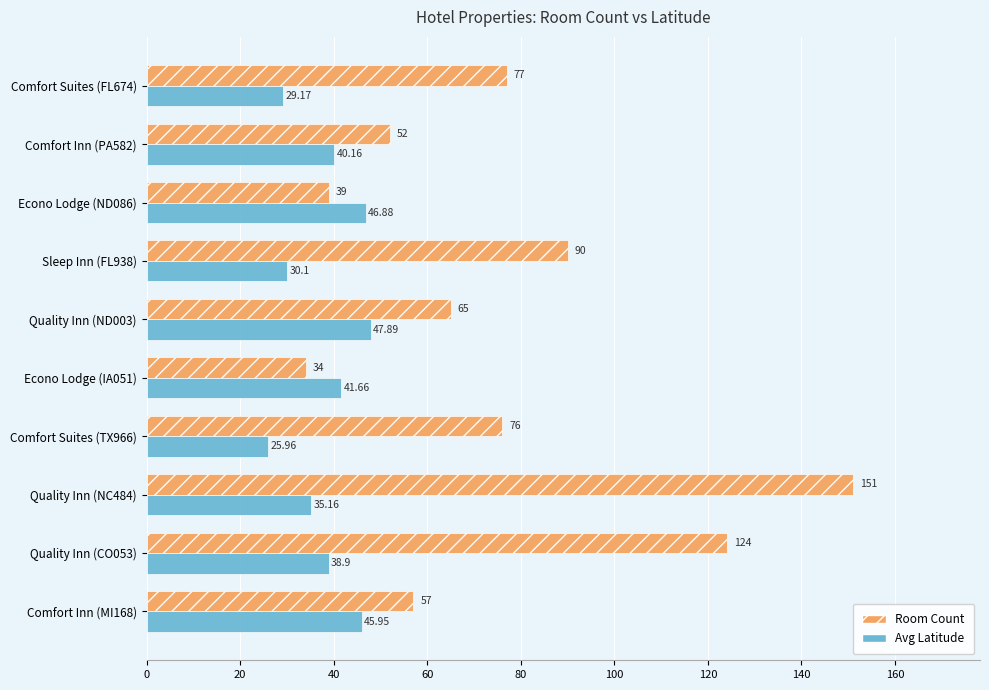

What is the average value of the Room Count series?

76.5